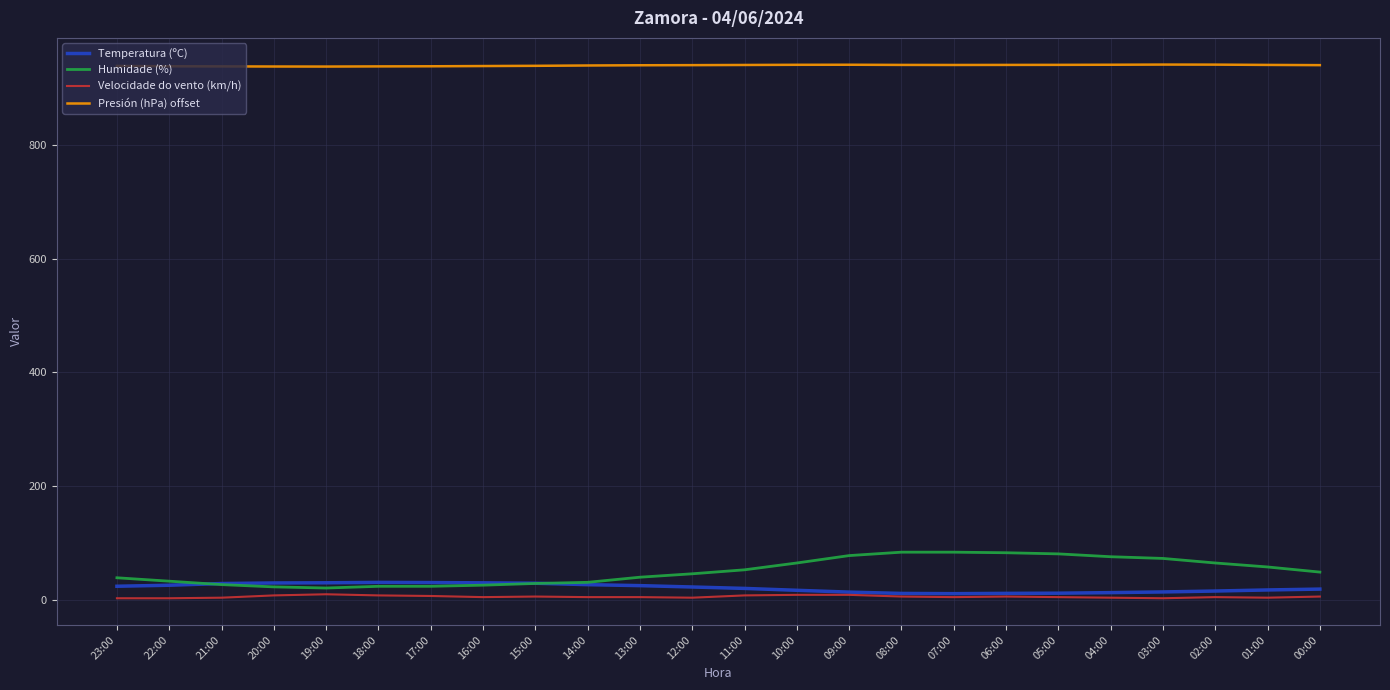

Count the number of data series in this chart.

4